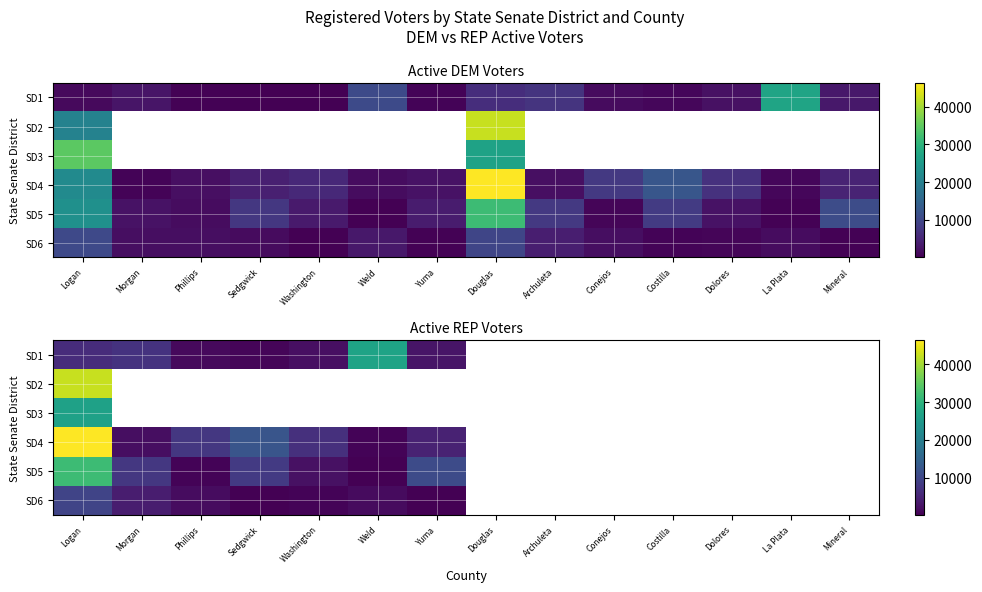

Which series has the largest range (max minus min)?

SD4